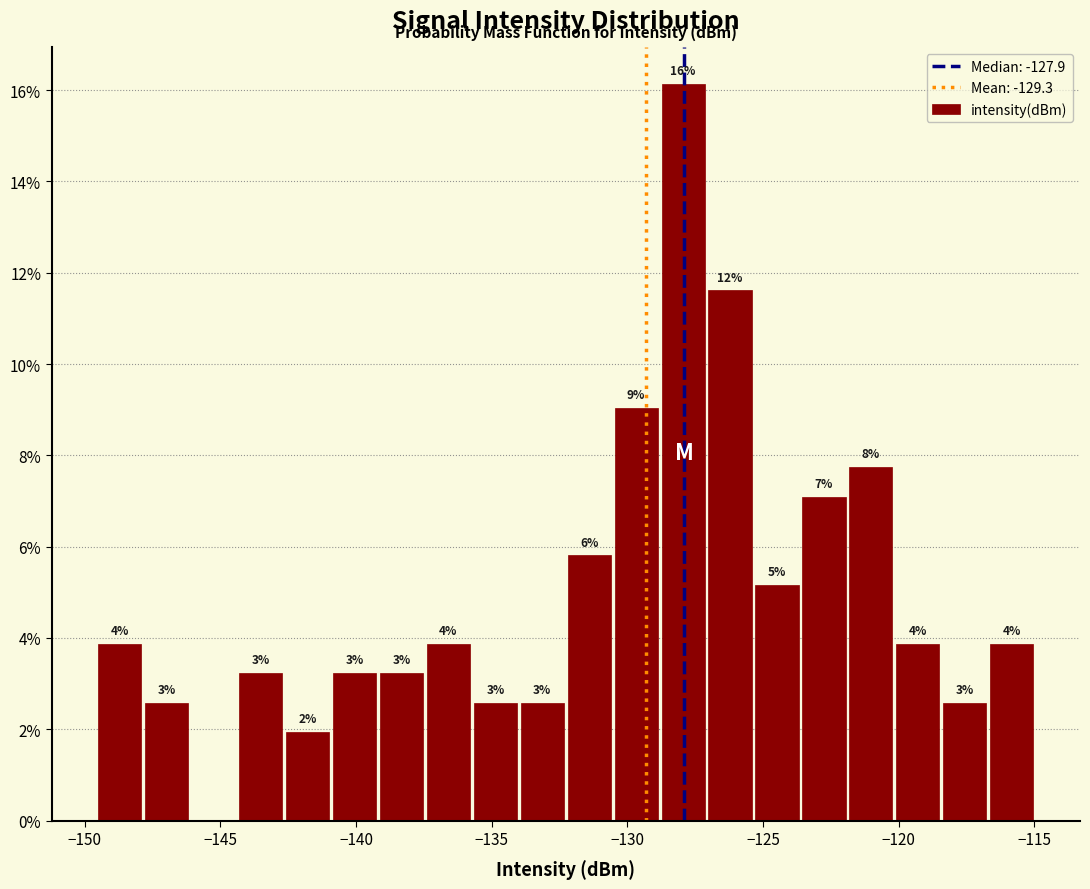

Around what value on the x-axis is the tallest bar? Give the approximate position of its centre, as read against the axis.

-128.0